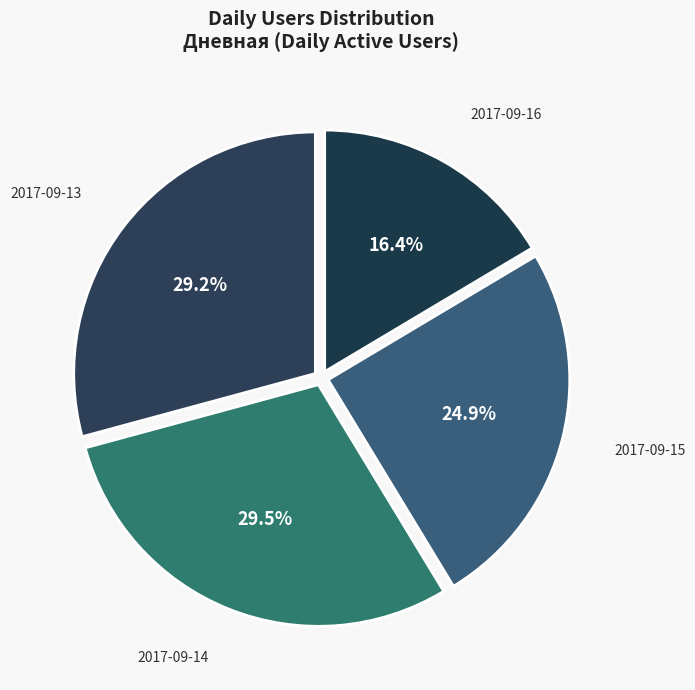

Which slice is the smallest?

2017-09-16